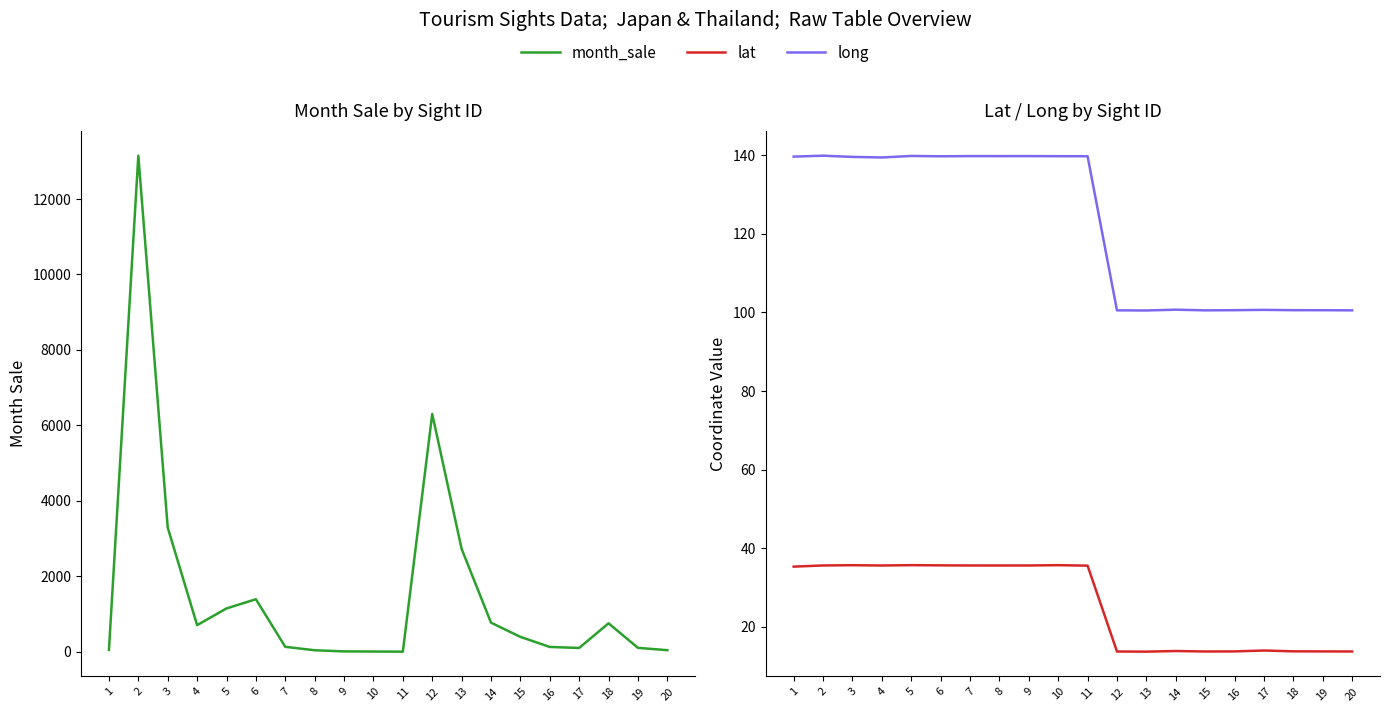

At how many categories does at least one series exceed 1151?

5